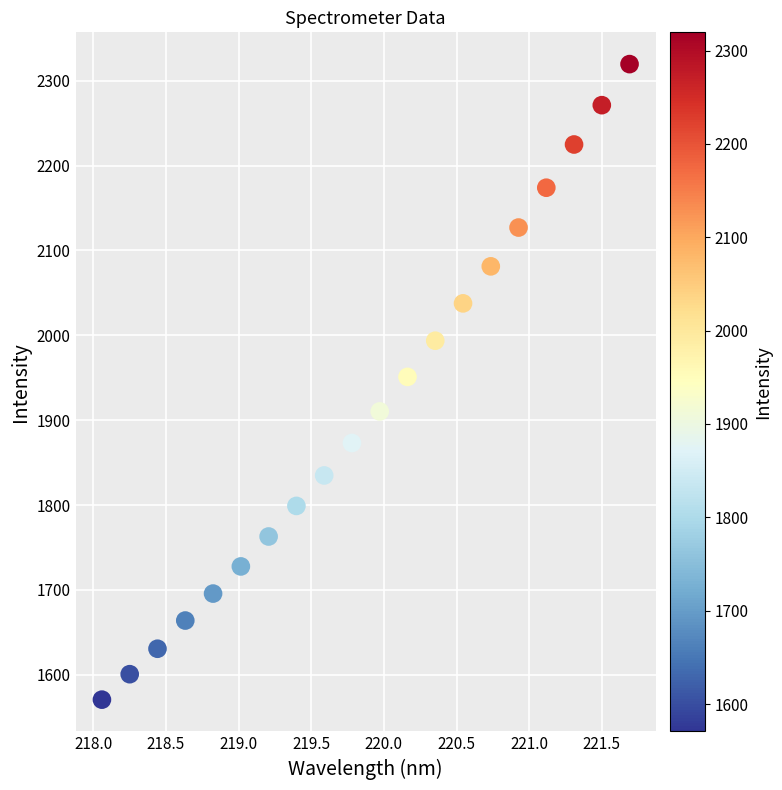

What is the range of X values (max minus min)?

3.6